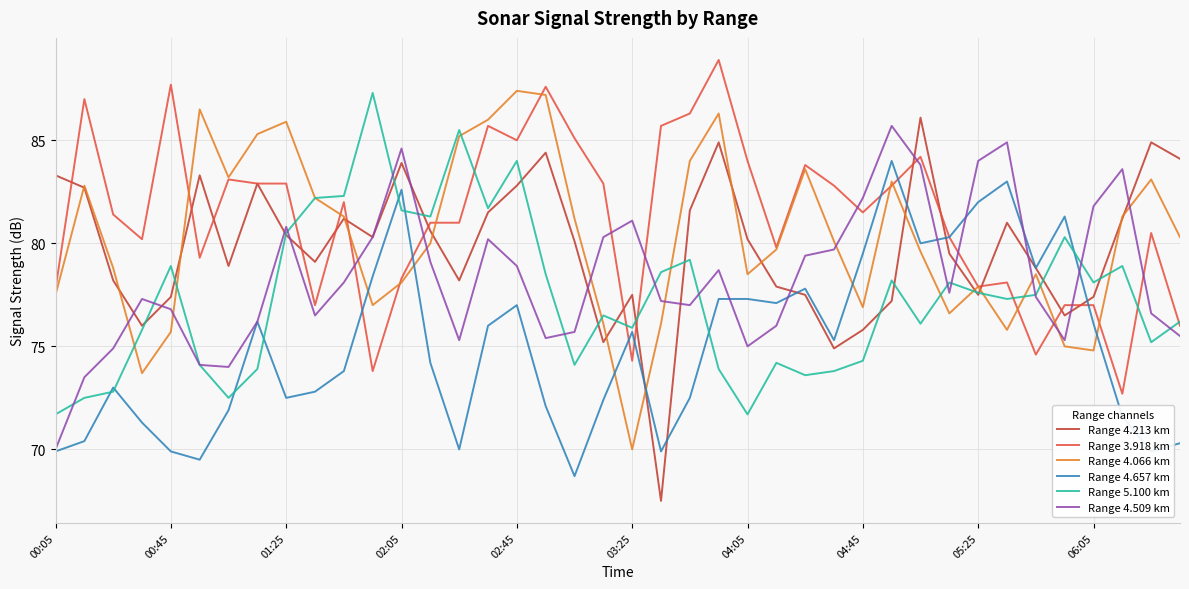

Which series has the largest total across all categories?

Range 3.918 km